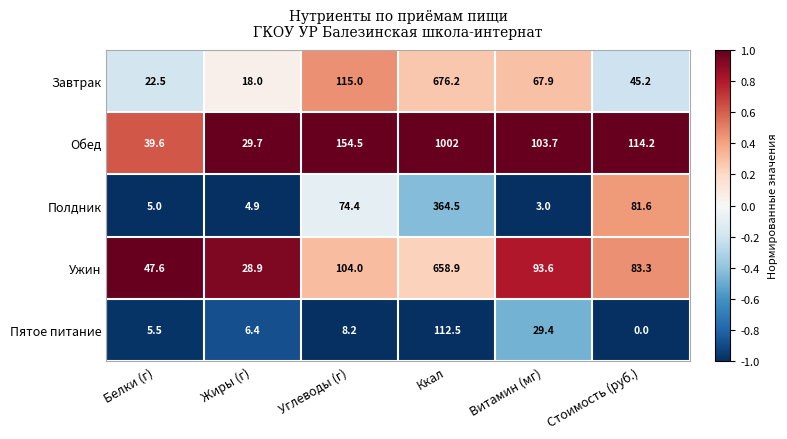

The Полдник series shows 44.9 at Углеводы (г). True or false?

False